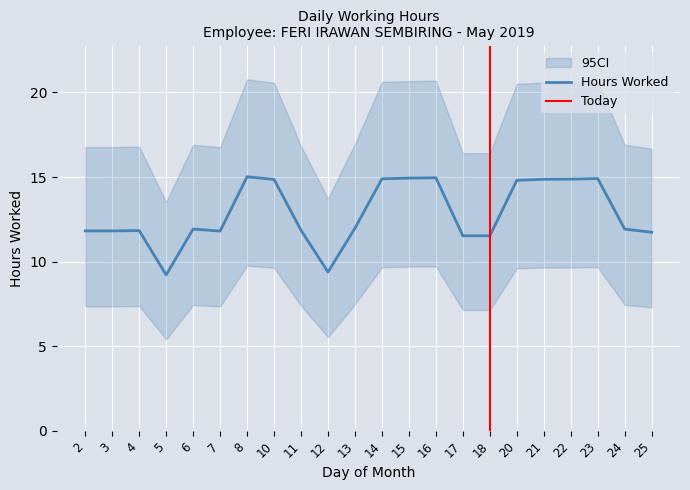

True or false: there are more than 1 points higher than both neighbors.

True